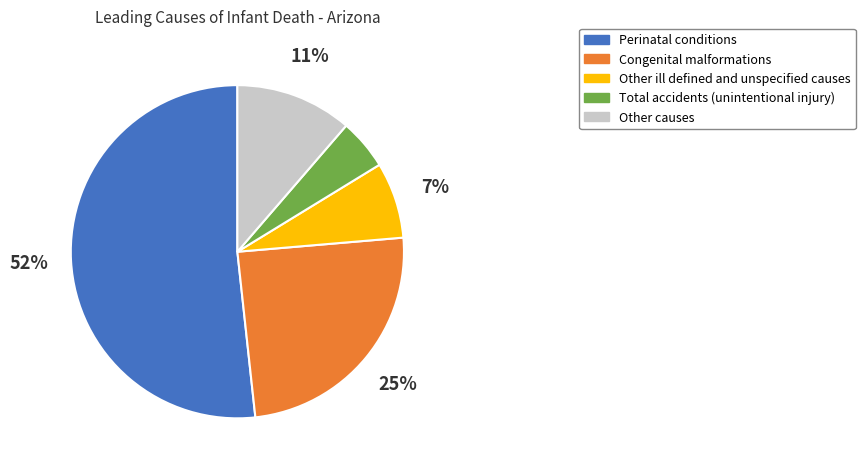

To the nearest percent, what portion does Other ill defined and unspecified causes represent?

7%